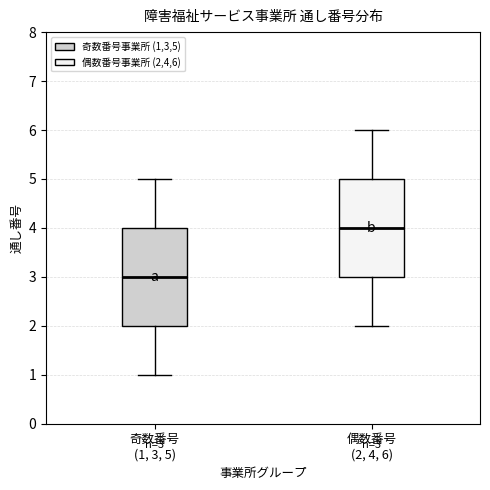

Which box has the lowest median line?

奇数番号 (1, 3, 5)